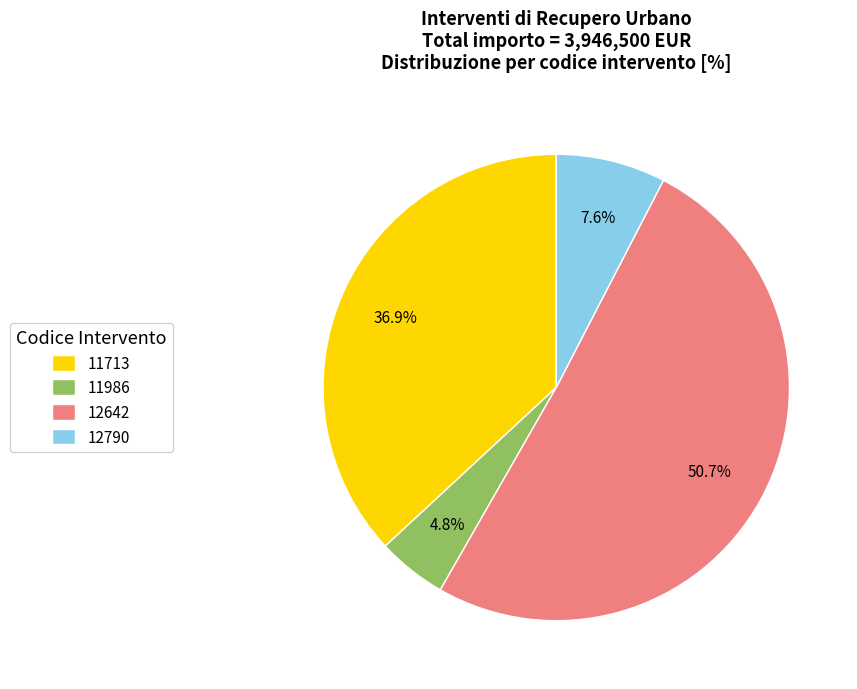

To the nearest percent, what is the average slice percentage?

25%